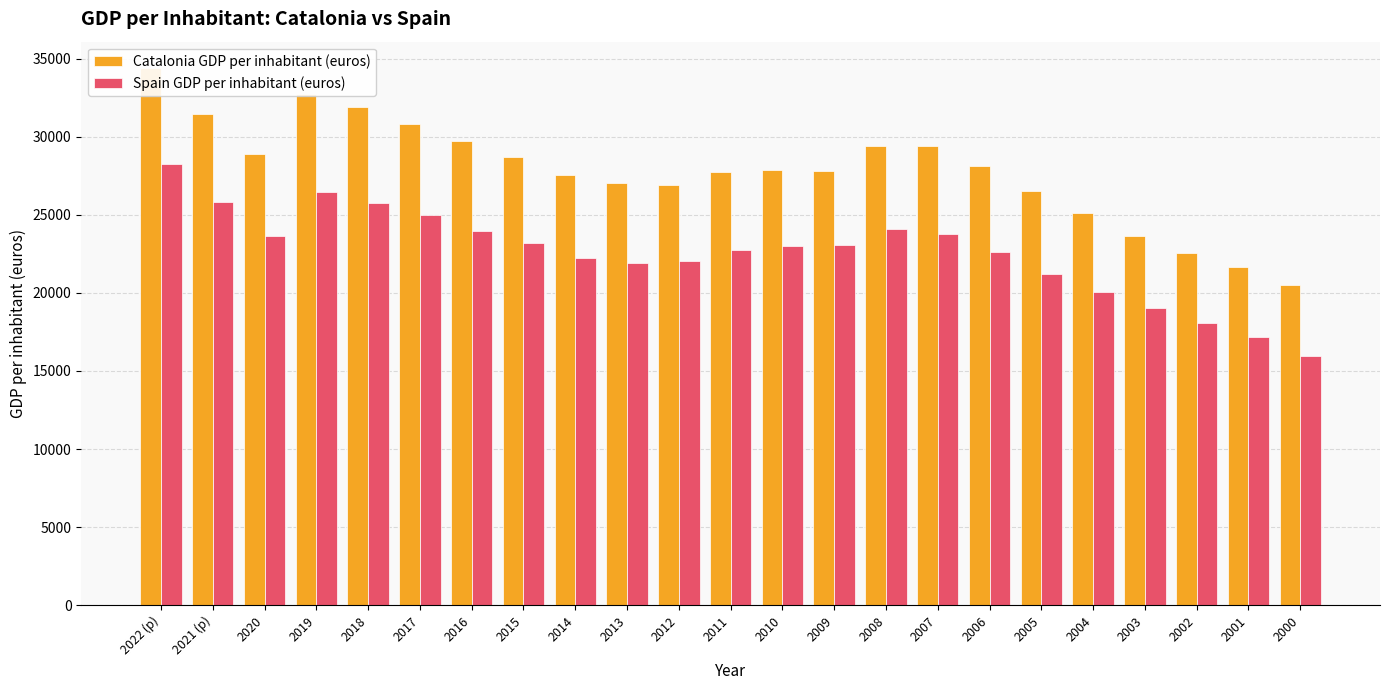

Does the chart contain any negative values?

No